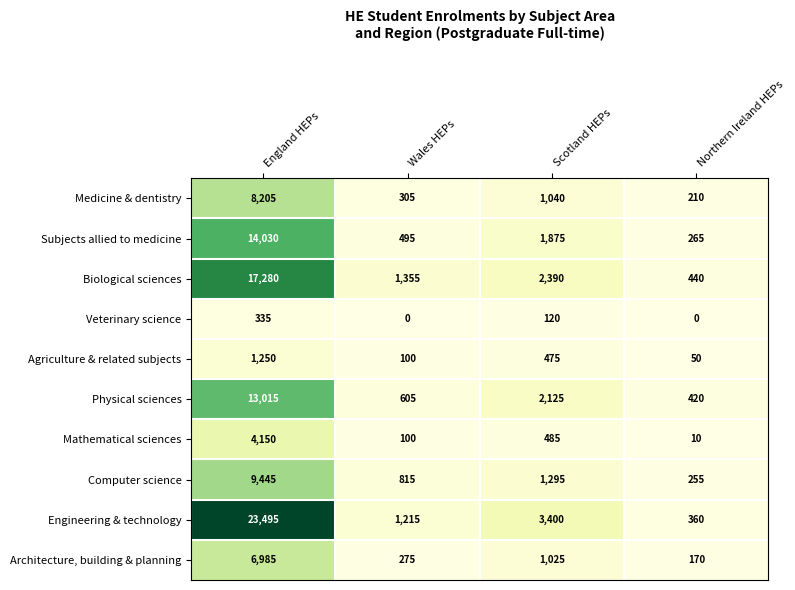

At which label is Biological sciences closest to 8860?

Scotland HEPs